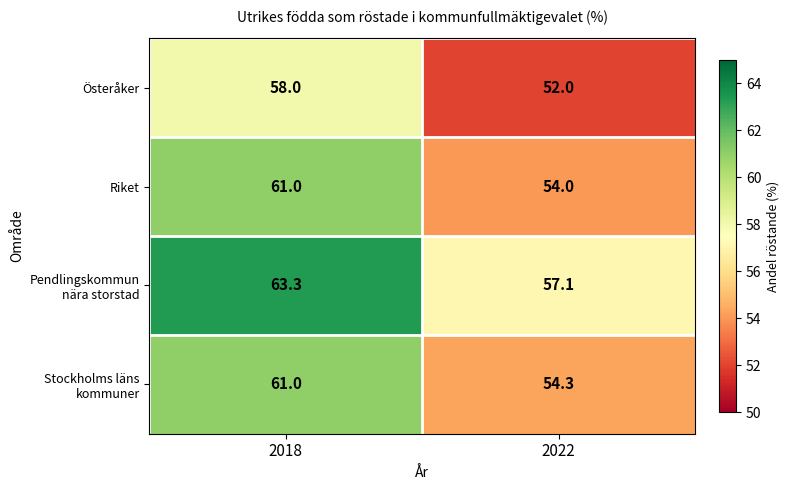

Is it true that Riket equals 54.0 at 2022?

True